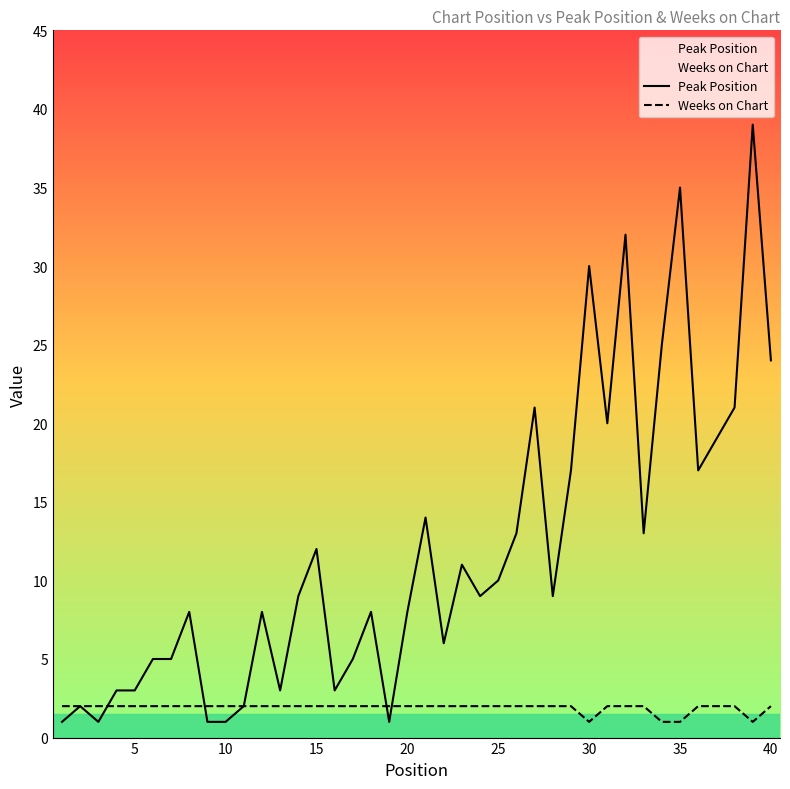

At 35, list the series in order from smallest to largest.

Weeks on Chart, Peak Position